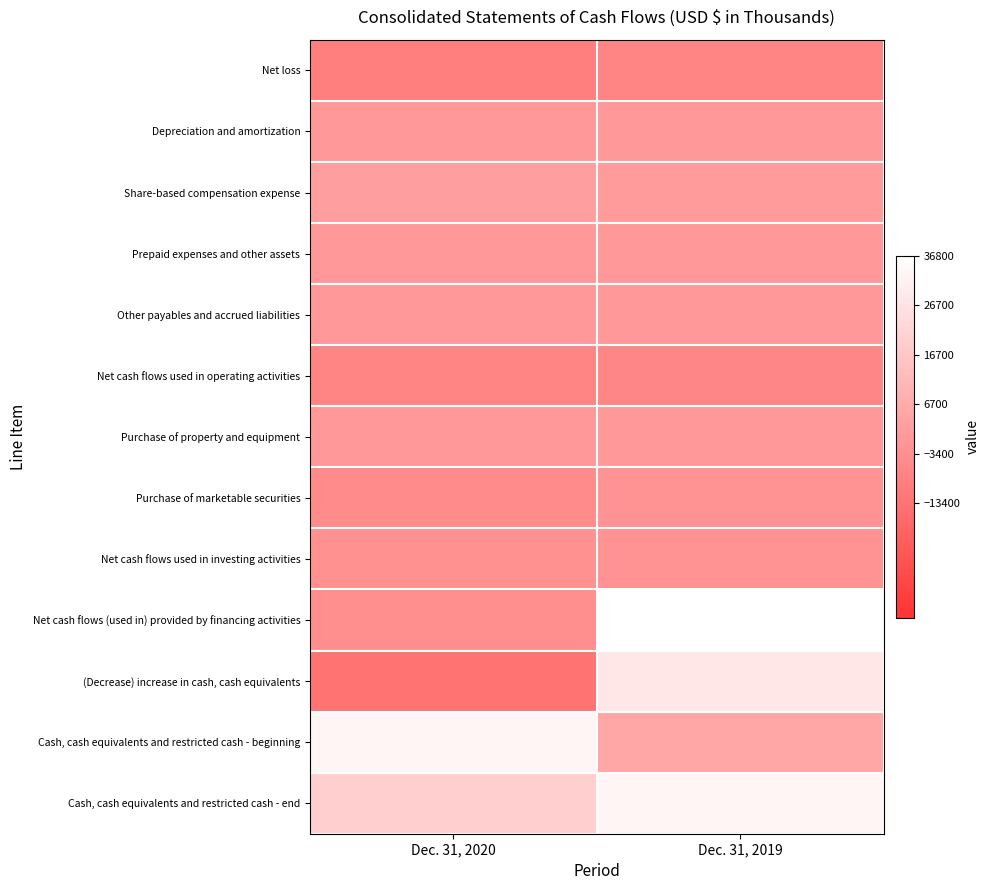

What is the spread (max minus min) of values at Dec. 31, 2020?

46524